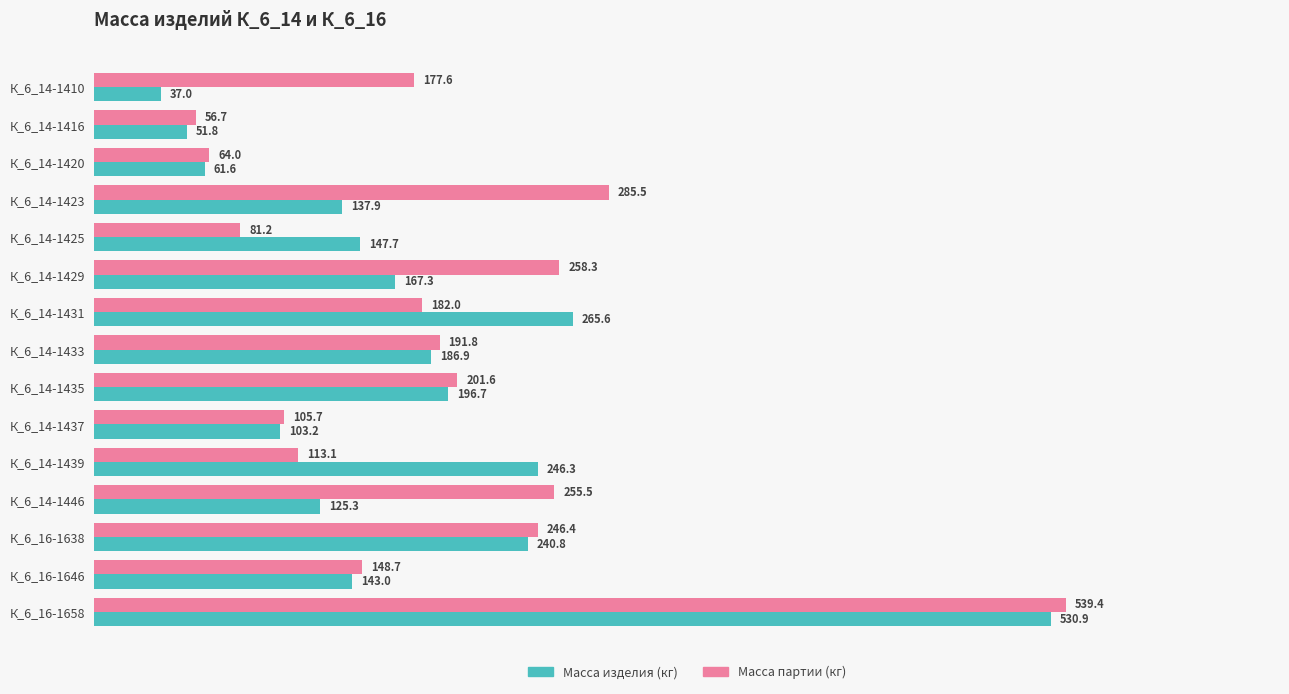

What are all the series names shown in the legend?

Масса изделия (кг), Масса партии (кг)